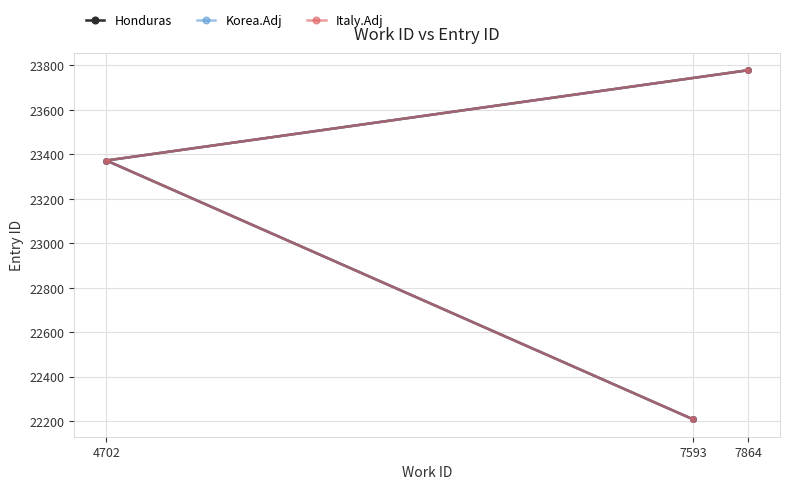

Which series has the widest spread of values?

Honduras